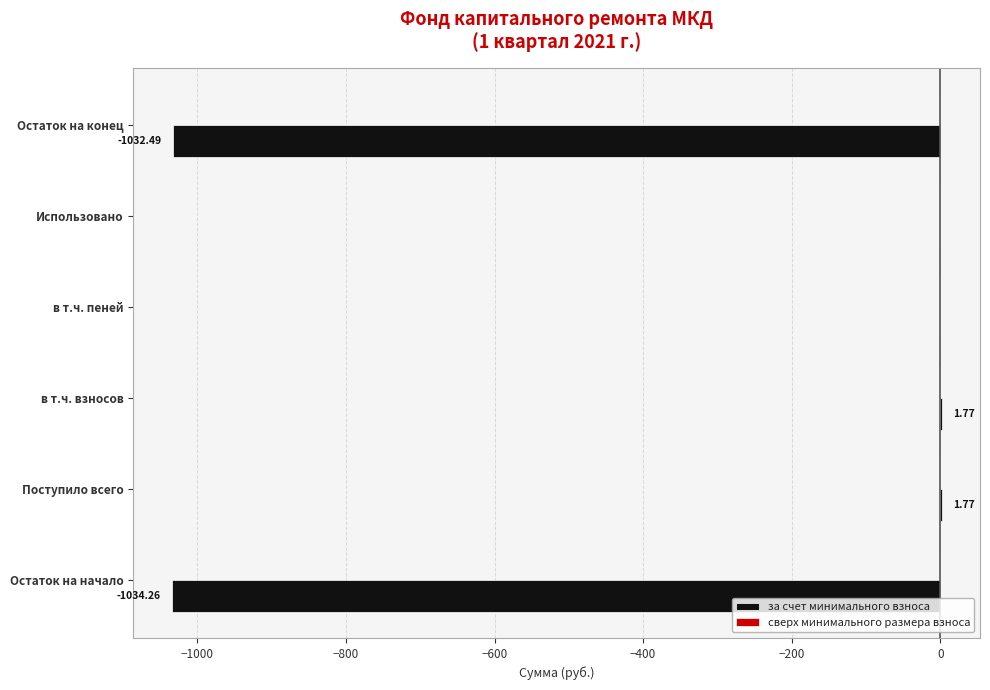

What is the change in value from в т.ч. пеней to Остаток на конец?

-1032.5